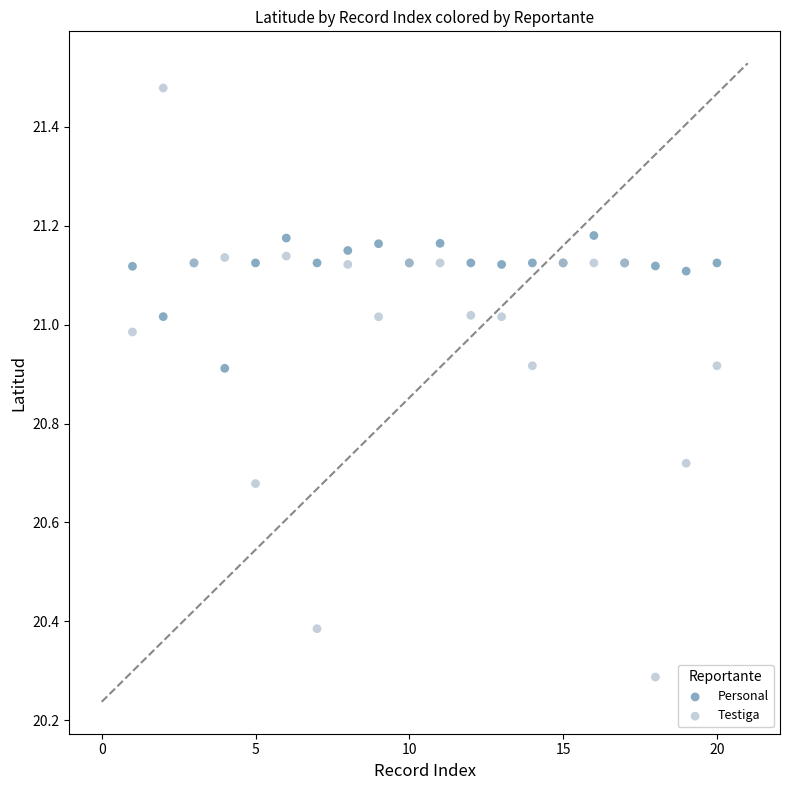

Which series reaches the maximum Y coordinate?

Testiga